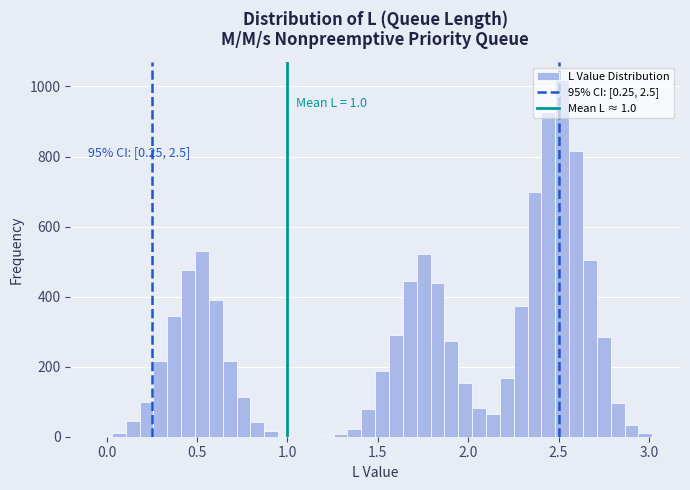

Read against the x-axis, roughly where is the centre of the tallest bar?

2.50